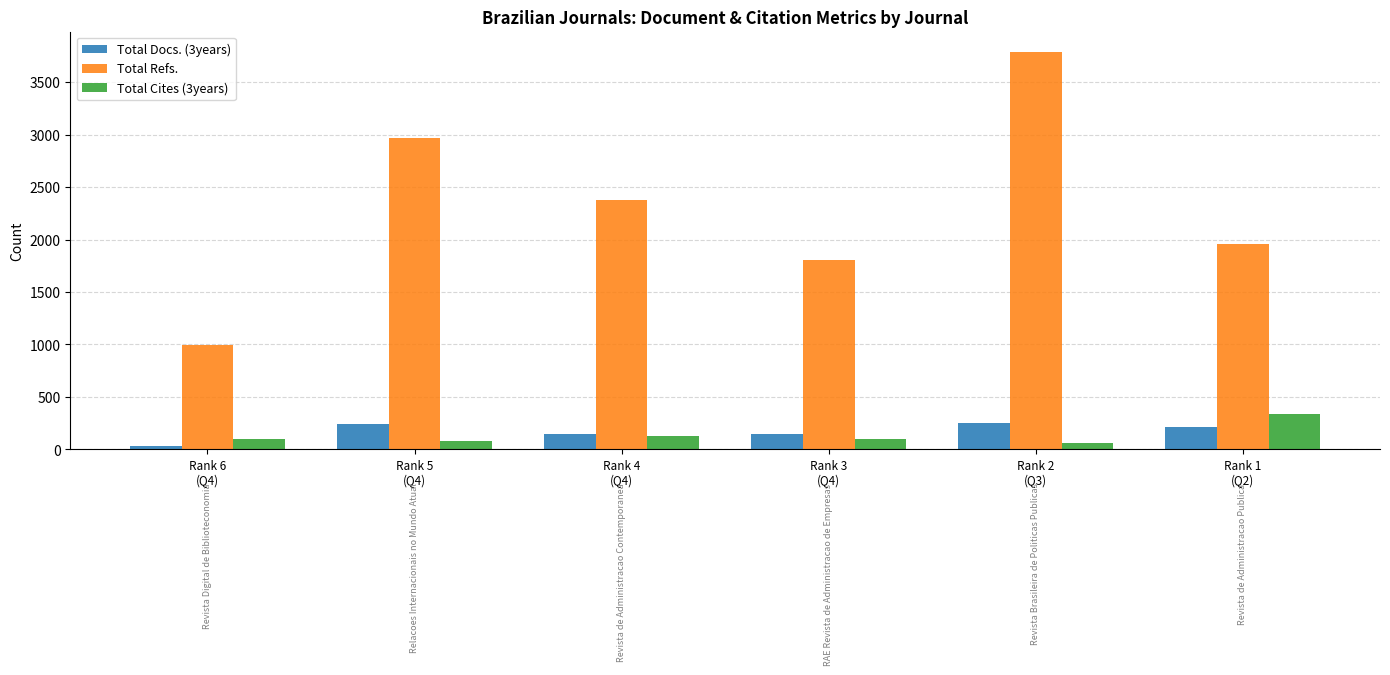

What is the approximate value of Total Refs. at Rank 6
(Q4), to the nearest 50?

1000